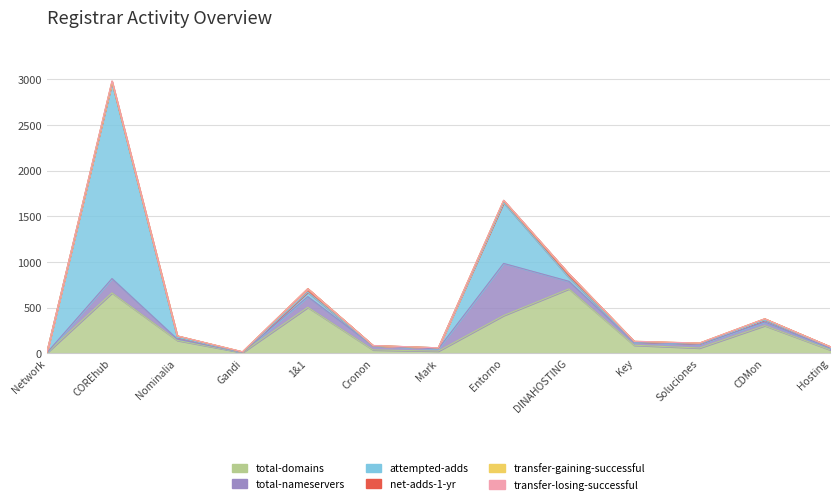

The value of transfer-losing-successful at Soluciones Corporativas IP S.L. is 4. True or false?

False